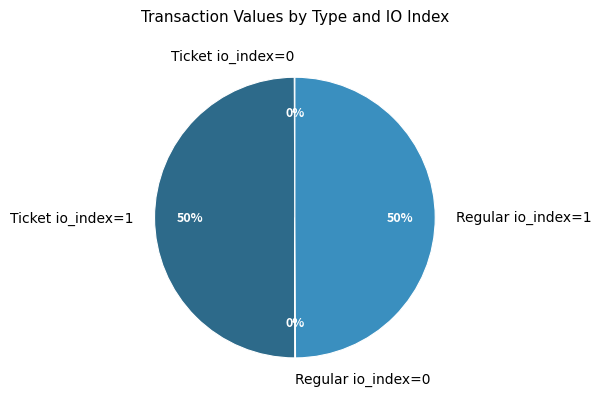

Approximately how many times larger is the value at Regular io_index=1 compared to Ticket io_index=1?

1.0